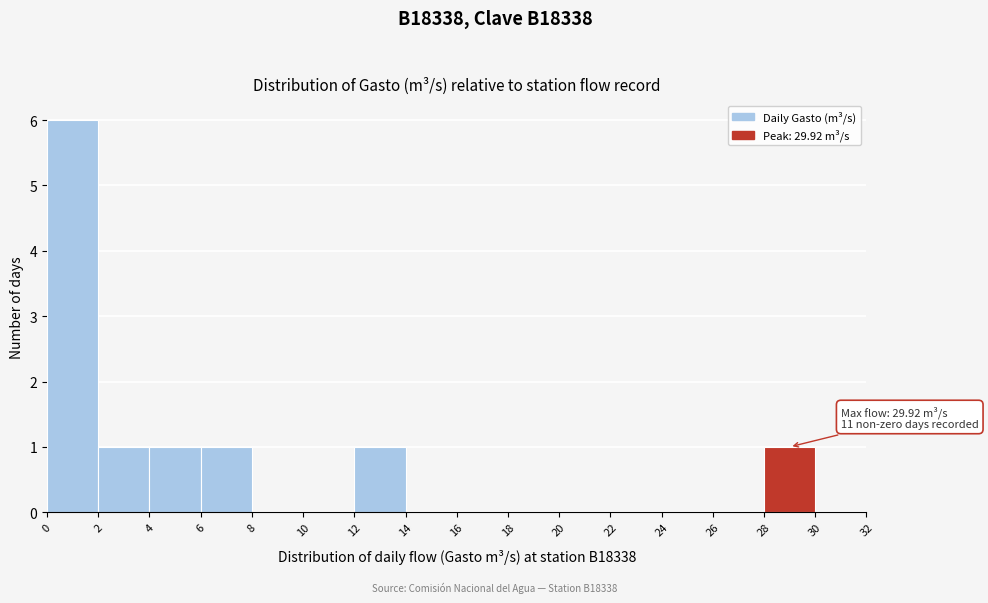

Which range on the x-axis has the tallest bar?

0 to 2